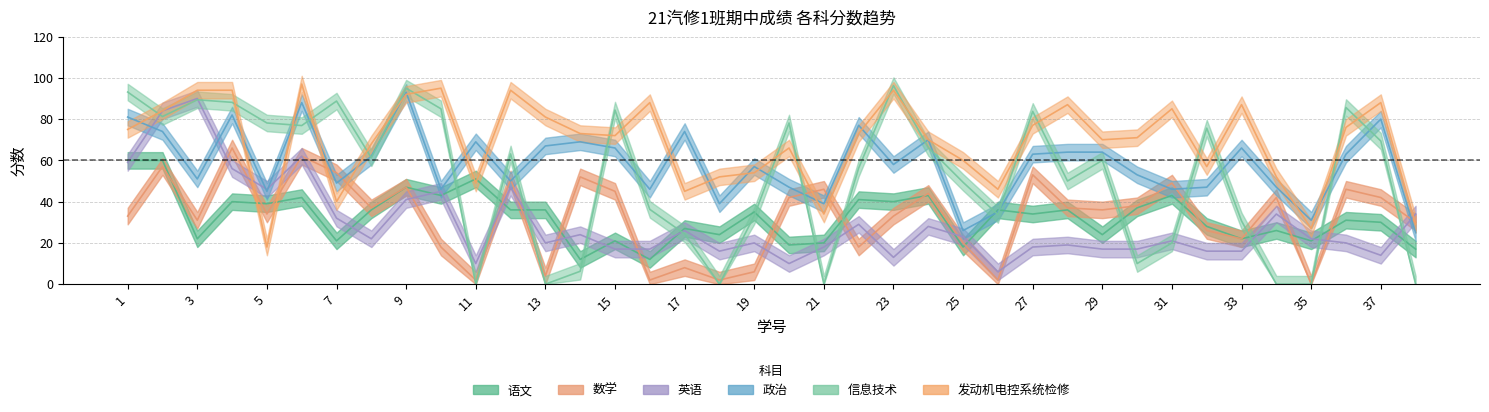

What value does the 语文 series have at 20?

19.0